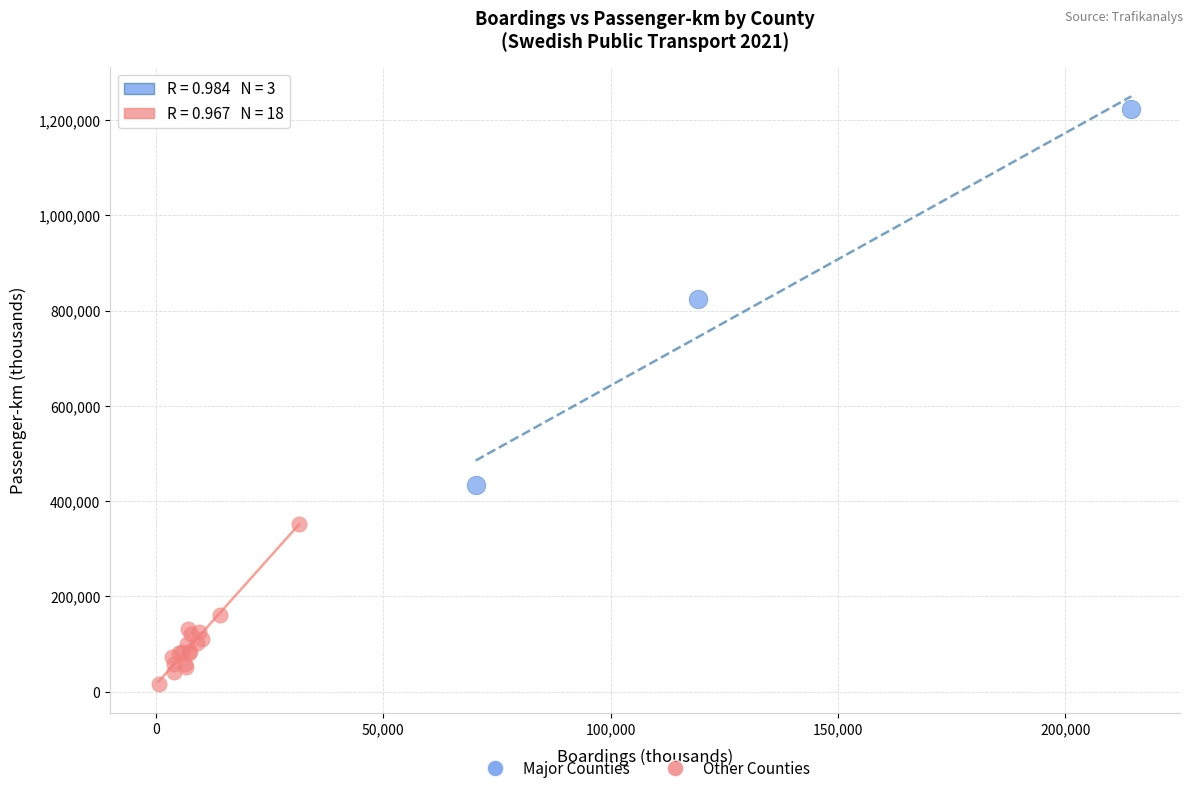

Which series contains the lowest Y value?

Other Counties